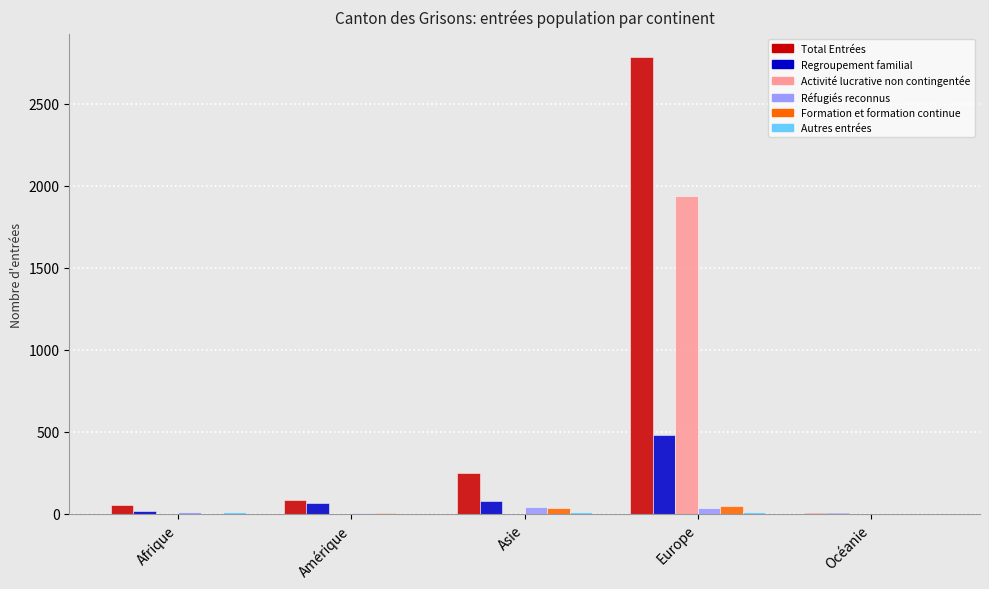

What is the highest value of the Regroupement familial series?

478